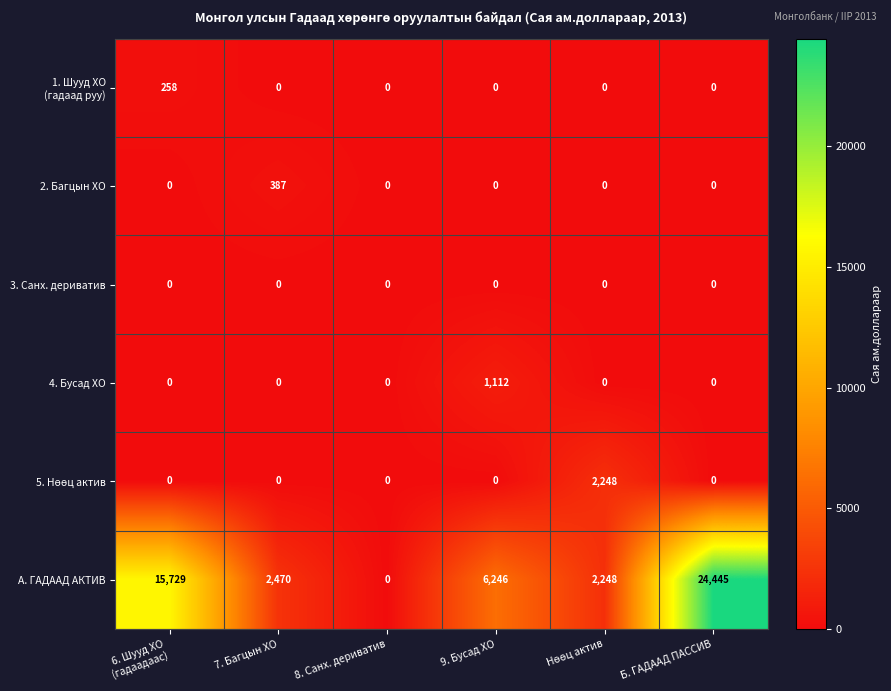

True or false: 4. Бусад ХО has a value of 1112 at 9. Бусад ХО.

True